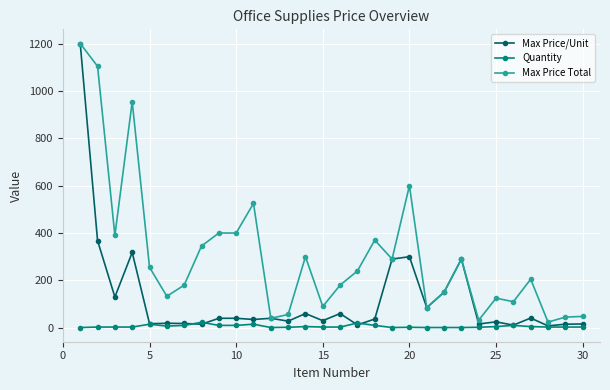

Which series has the largest total across all categories?

Max Price Total